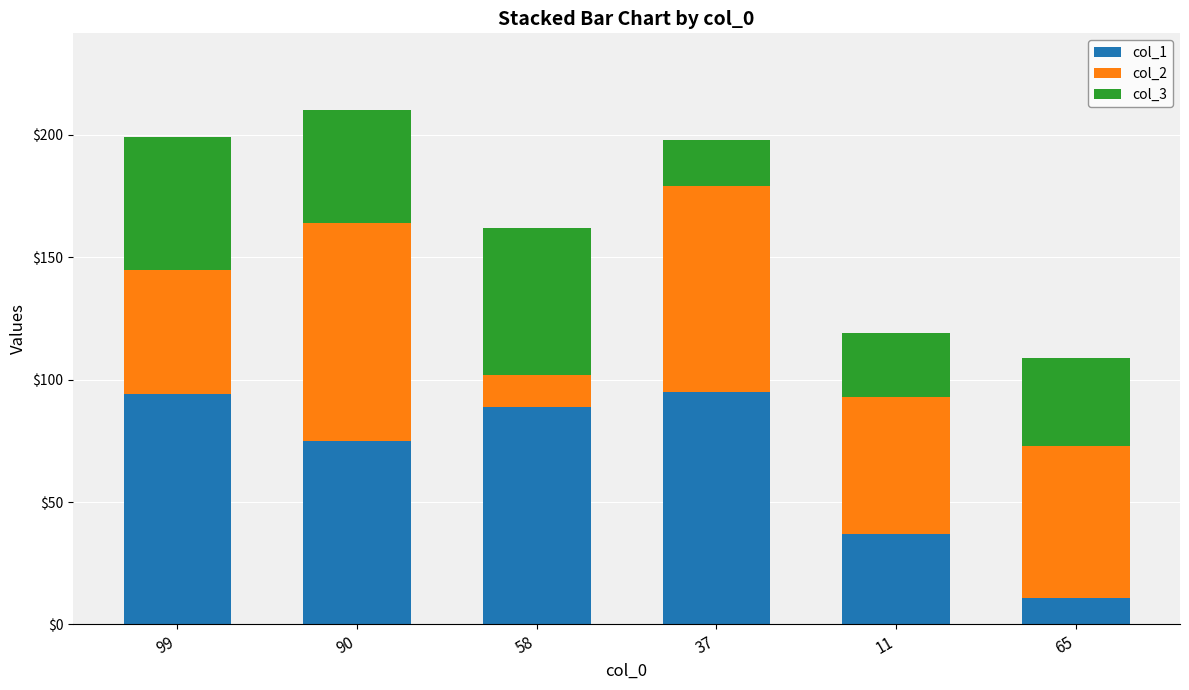

What is the maximum value for col_1?

95